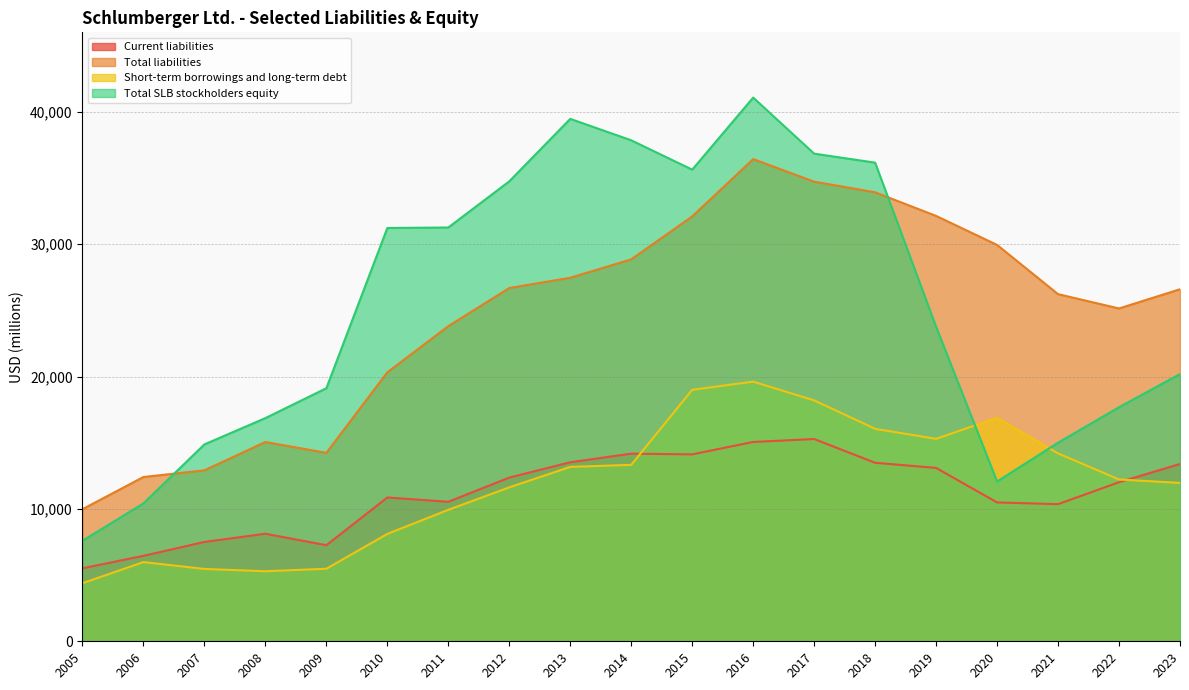

At which label does Current liabilities reach its minimum?

2005